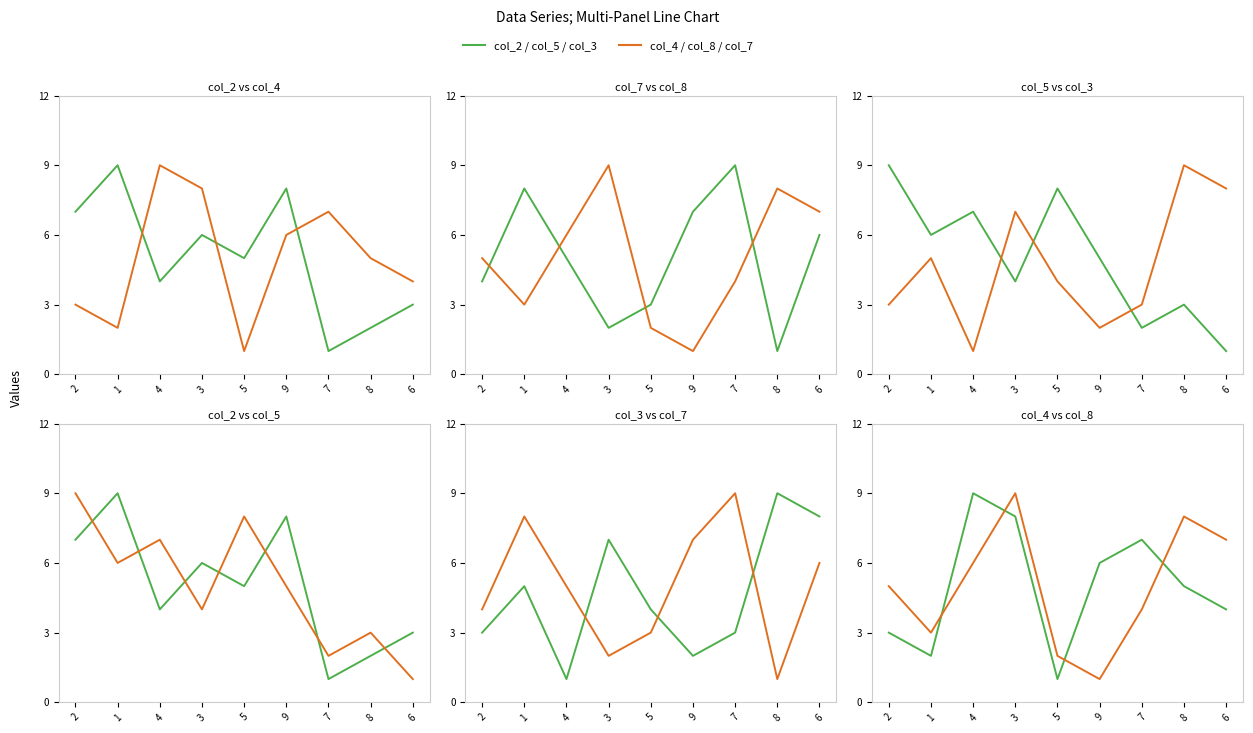

True or false: col_5 has a value of 3 at 7.

False